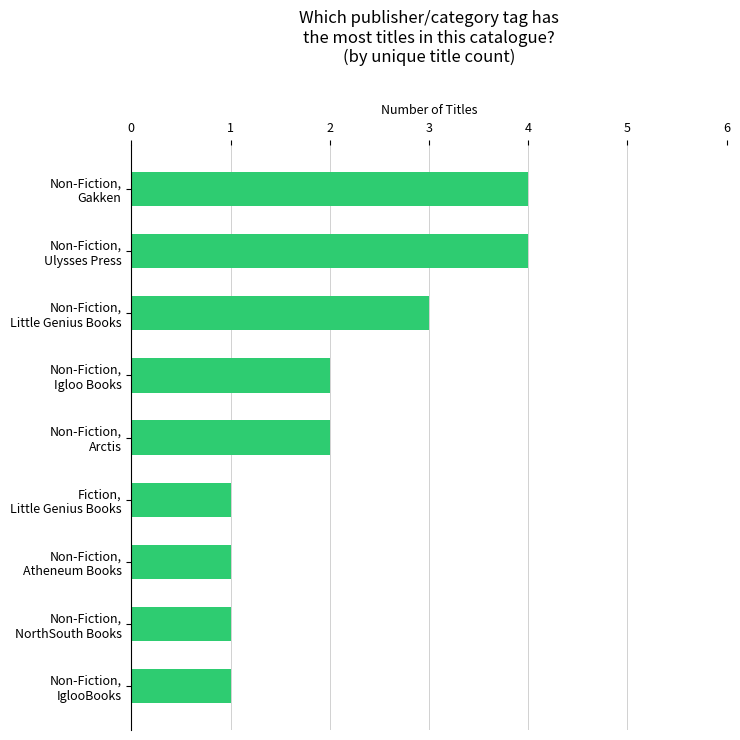

What is the value of the 8th bar from the top?

1